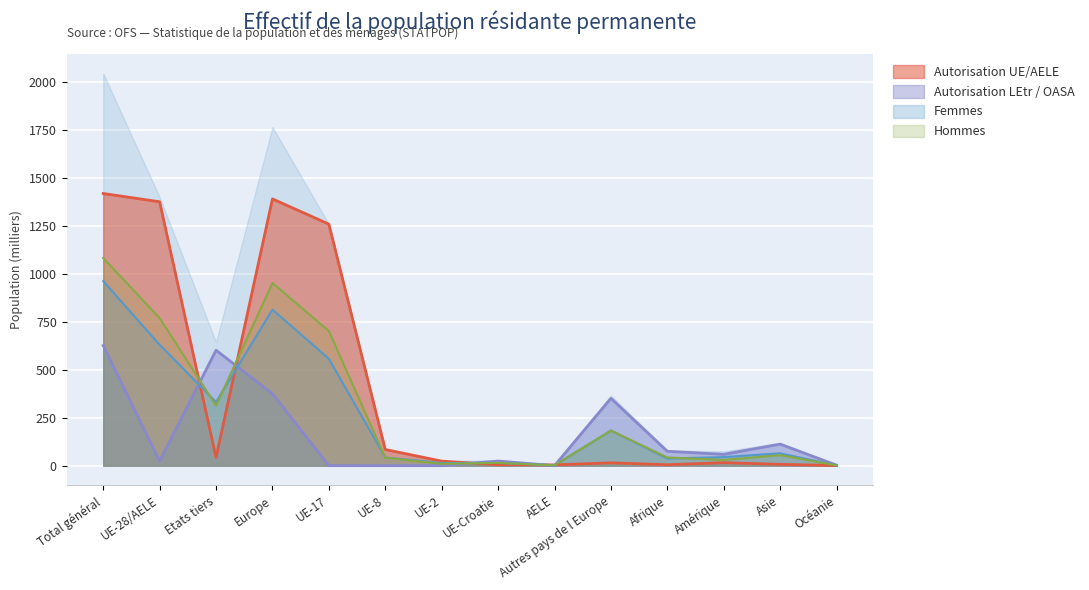

True or false: Total population and Autorisation LEtr / OASA intersect in this chart.

True